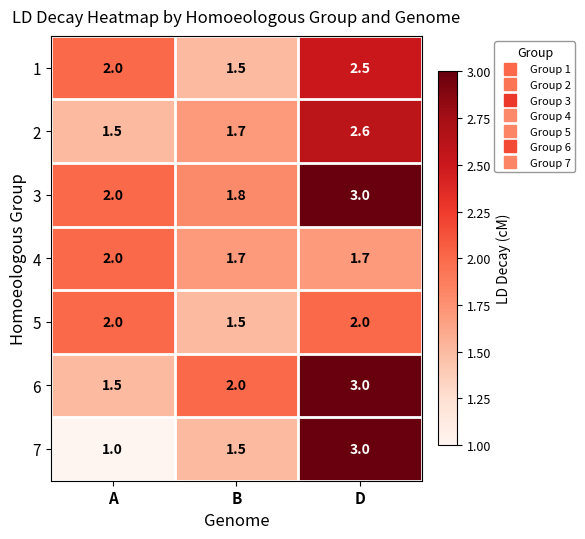

How many 7 values are between 1 and 3?

3